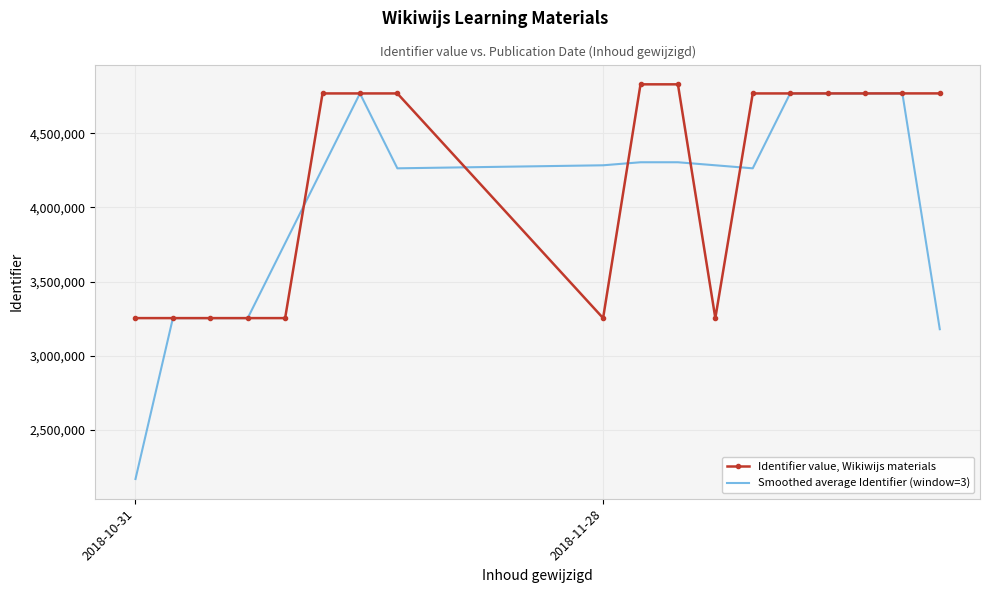

What is the greatest value displayed?

4830305.0